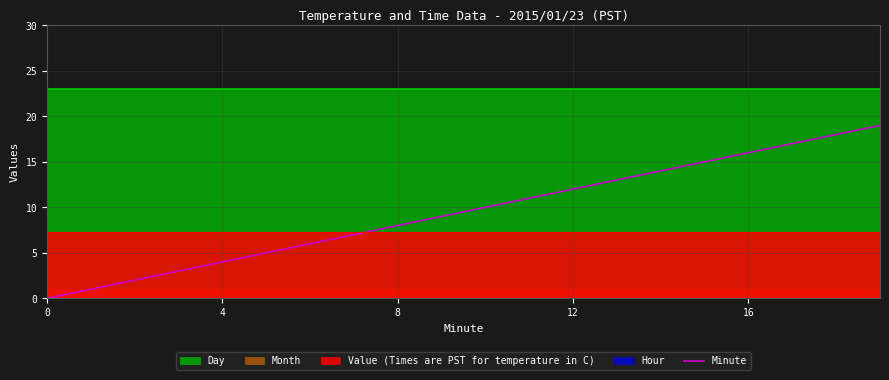

True or false: the data shows 13 at 10.

False